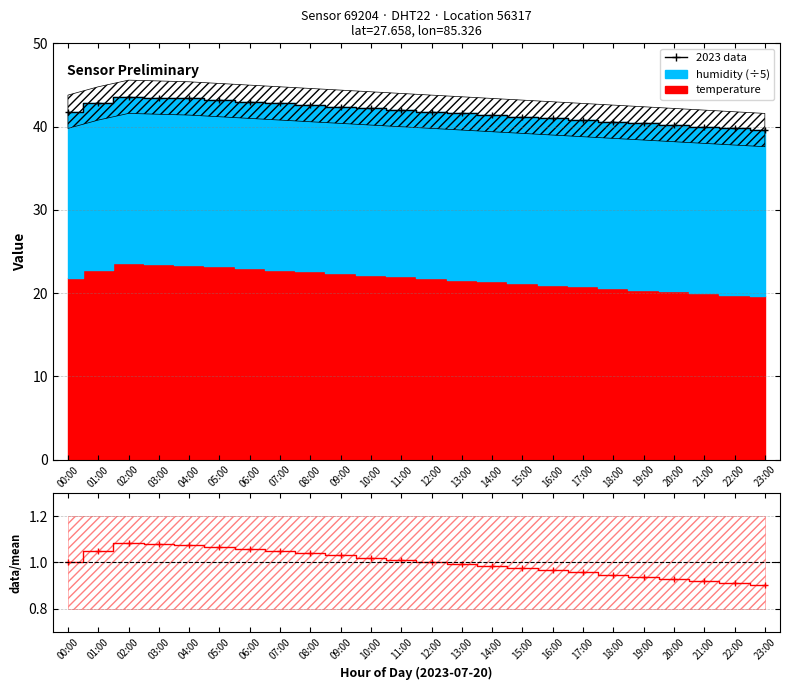

What is the minimum value shown in the chart?

0.9